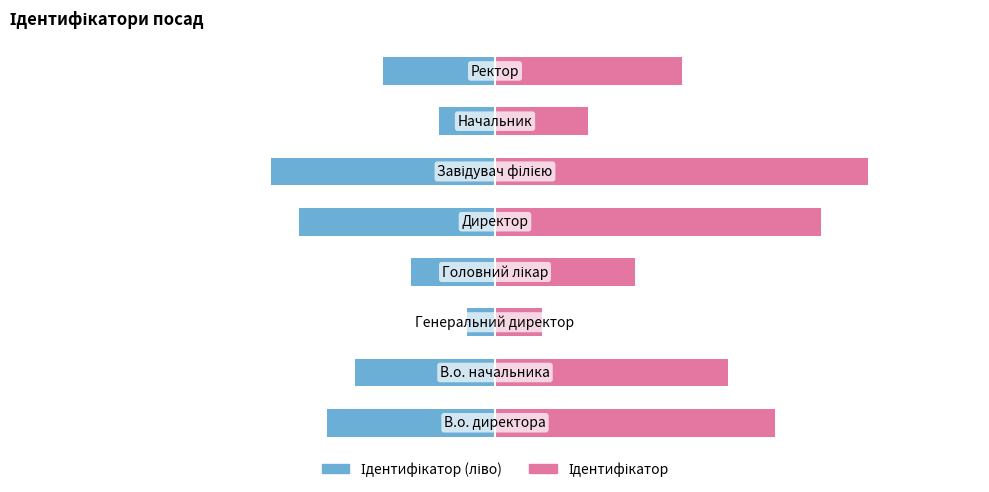

What are all the series names shown in the legend?

Ідентифікатор (ліво), Ідентифікатор